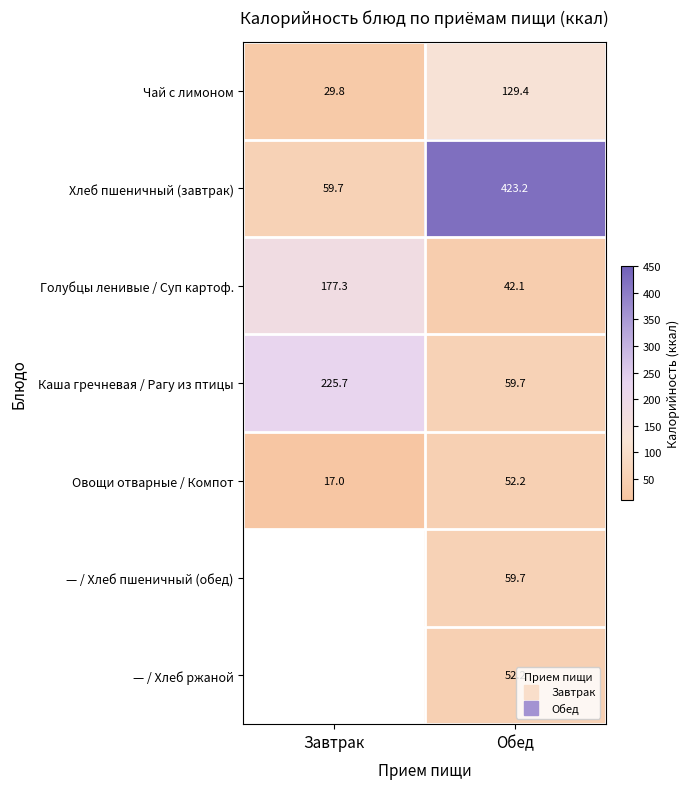

Rank the categories by Хлеб пшеничный (завтрак) value from highest to lowest.

Обед, Завтрак